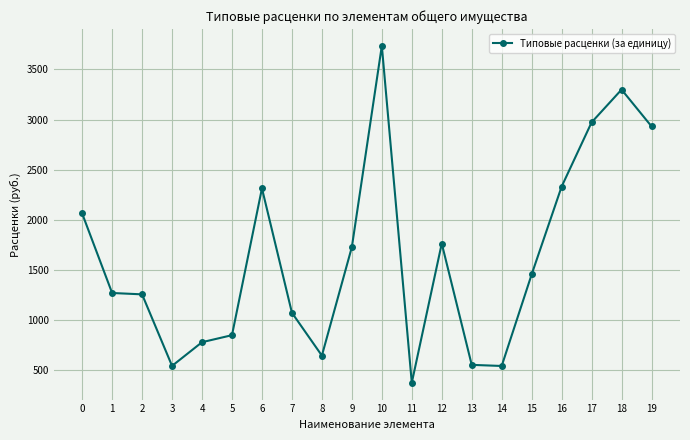

Is it true that the value at 19 is 2931.9?

True